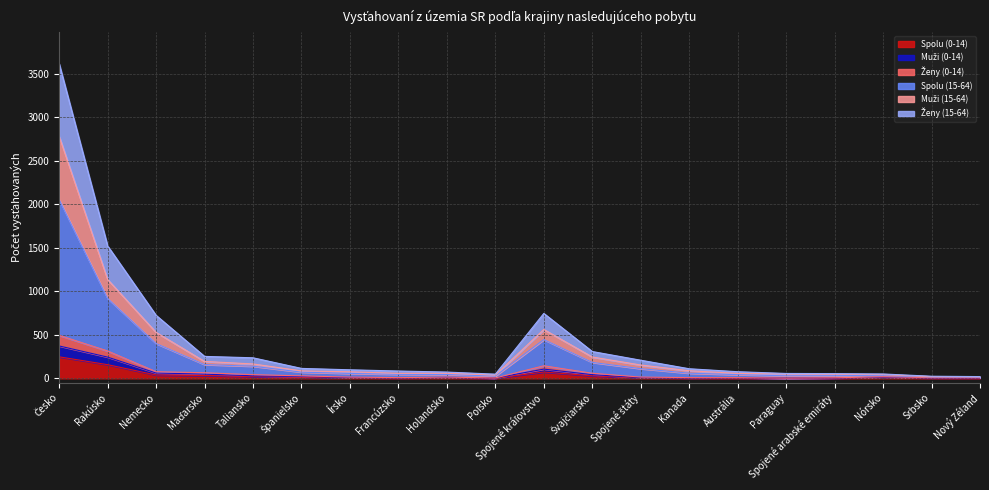

Which has a higher value, Spojené arabské emiráty or Maďarsko?

Maďarsko